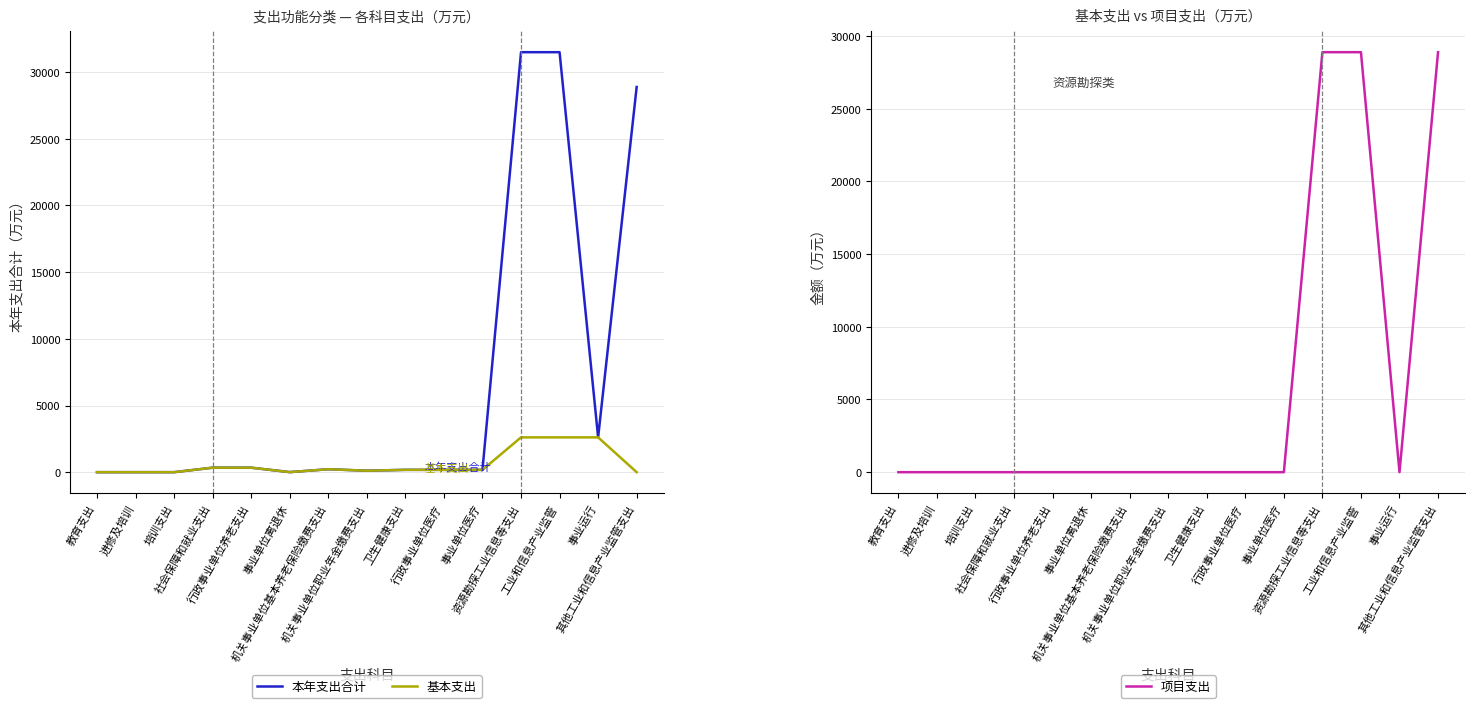

How many interior local peaks does the 基本支出 series have?

1